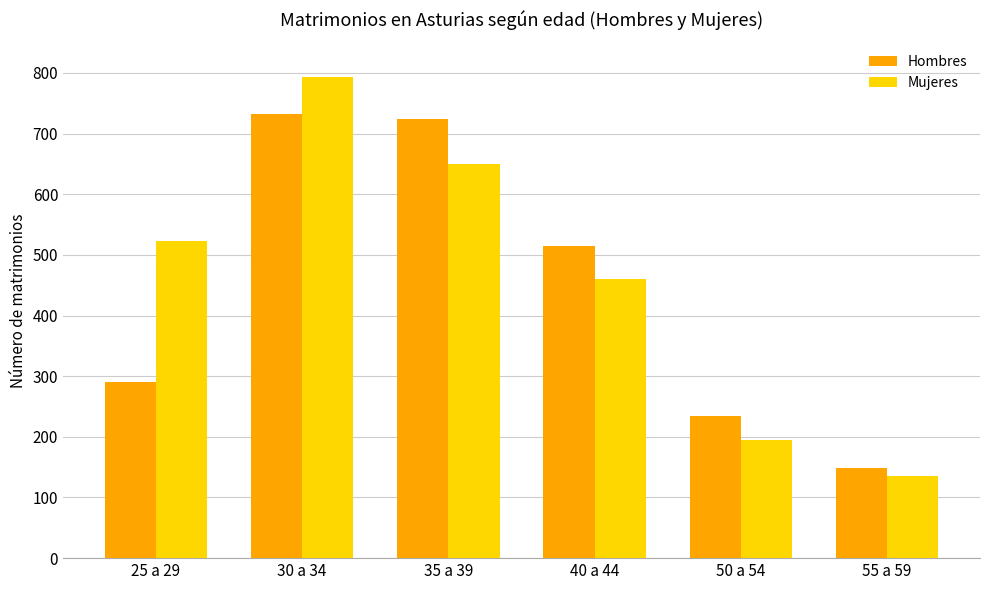

Reading right to left, transcribe all the data shown in this chart.

Hombres: 55 a 59=148	50 a 54=234	40 a 44=514	35 a 39=724	30 a 34=732	25 a 29=290
Mujeres: 55 a 59=136	50 a 54=195	40 a 44=460	35 a 39=649	30 a 34=794	25 a 29=523